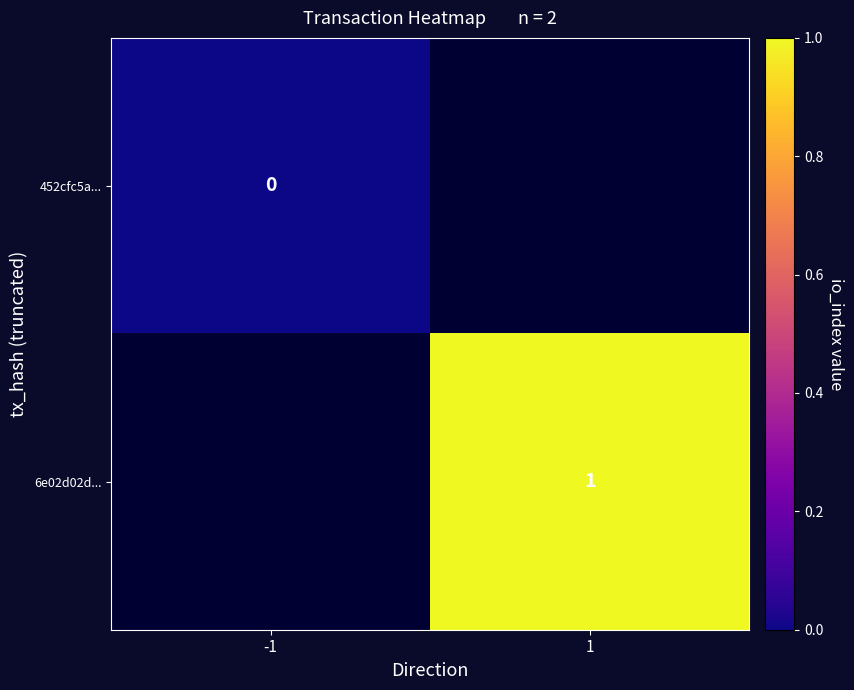

At how many categories does at least one series exceed 0?

1